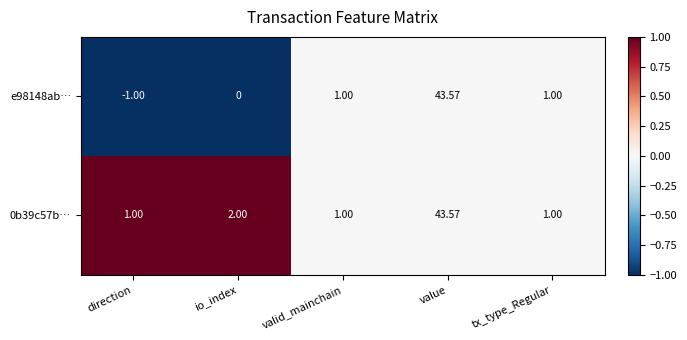

How many categories are shown in the chart?

5